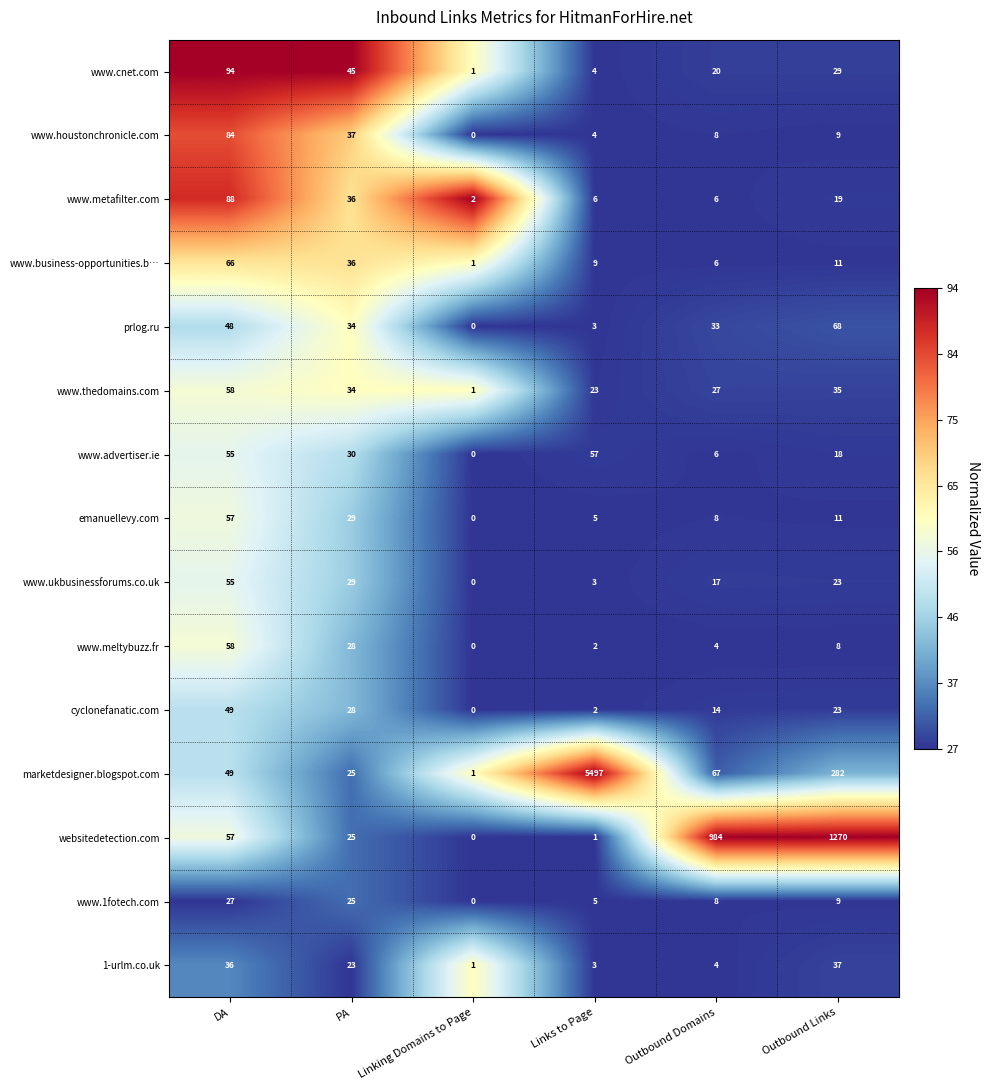

Which series changed the most between DA and PA?

www.metafilter.com